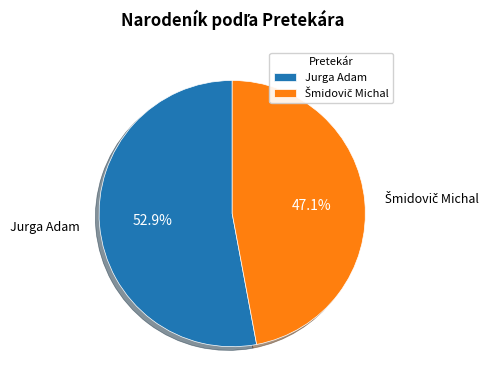

What percentage is NOT represented by Jurga Adam?

47.1%